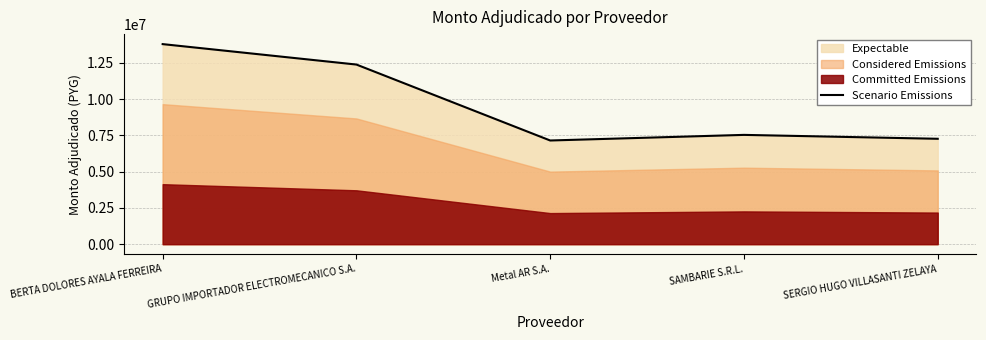

What is the sum of all values?

48150988